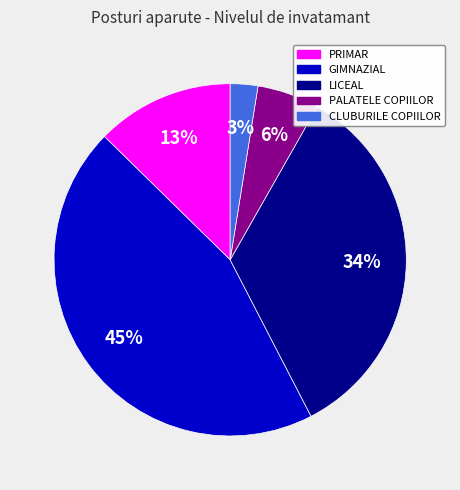

Rank the categories by value from lowest to highest.

CLUBURILE COPIILOR, PALATELE COPIILOR, PRIMAR, LICEAL, GIMNAZIAL